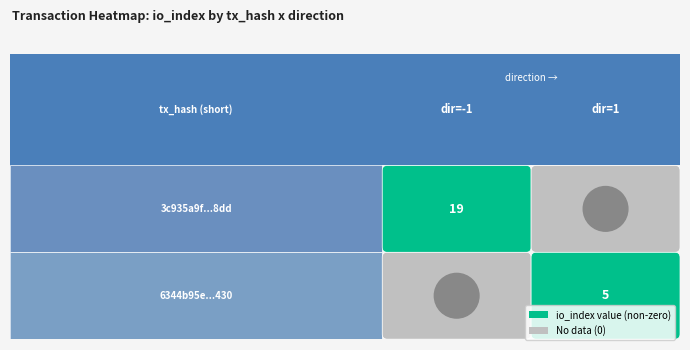

List the series in order of their peak value, lowest first.

6344b95e645121d521a93613ebeea98292a5430, 3c935a9f3e06451c85ac99311a6c2017513a8dd